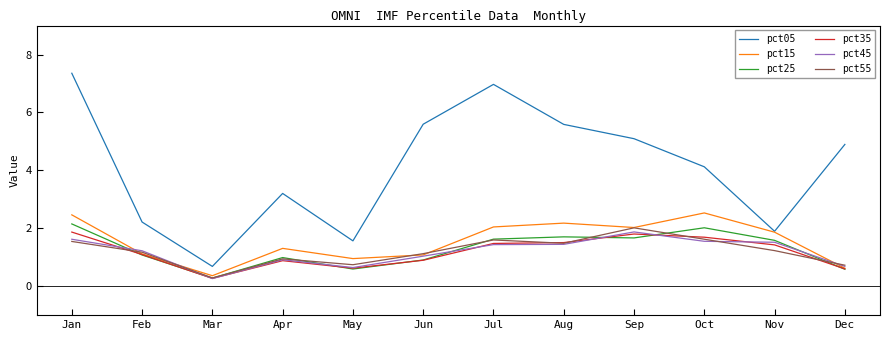

True or false: pct25 and pct05 cross at least once.

False